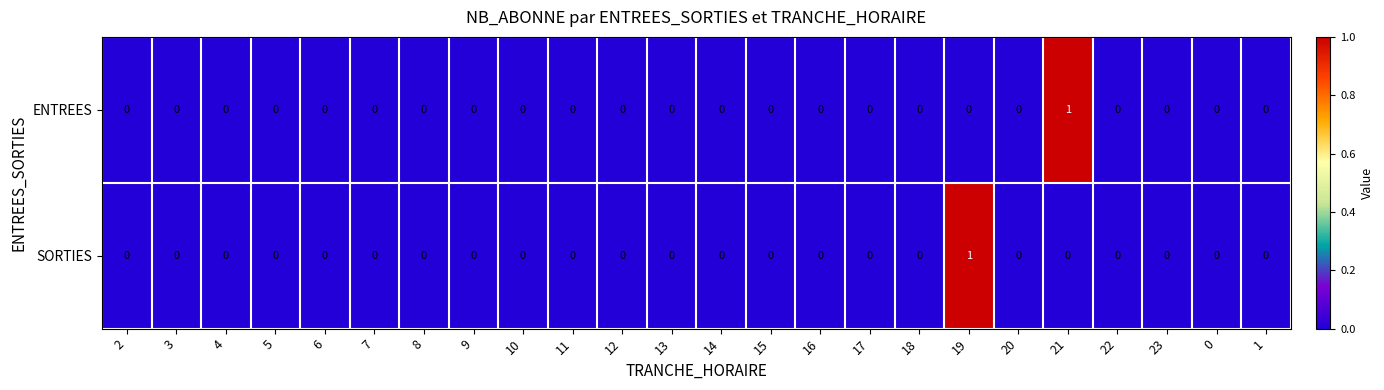

Is it true that ENTREES equals 0 at 19?

True